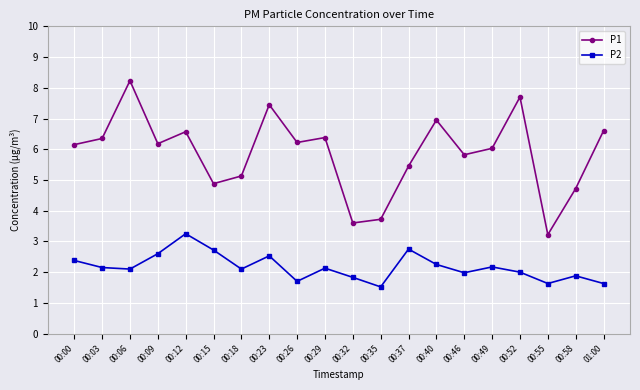

What are all the series names shown in the legend?

P1, P2